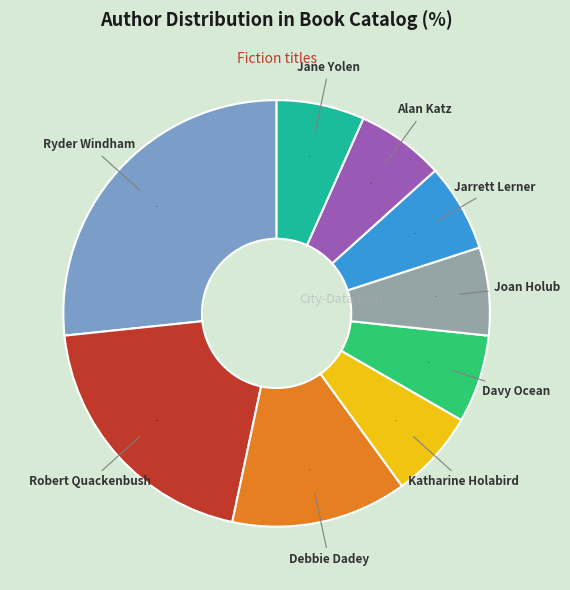

Approximately how many times larger is the value at Katharine Holabird compared to Robert Quackenbush?

0.3